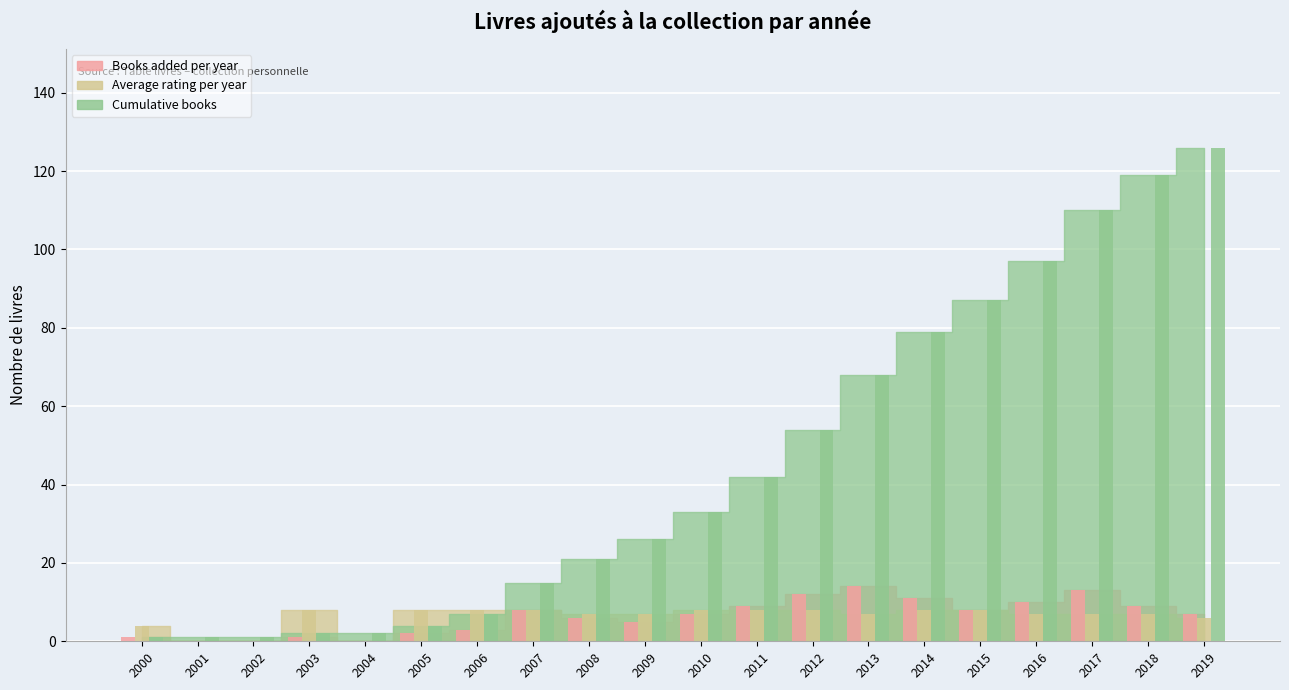

What are all the series names shown in the legend?

Books added per year, Average rating per year, Cumulative books